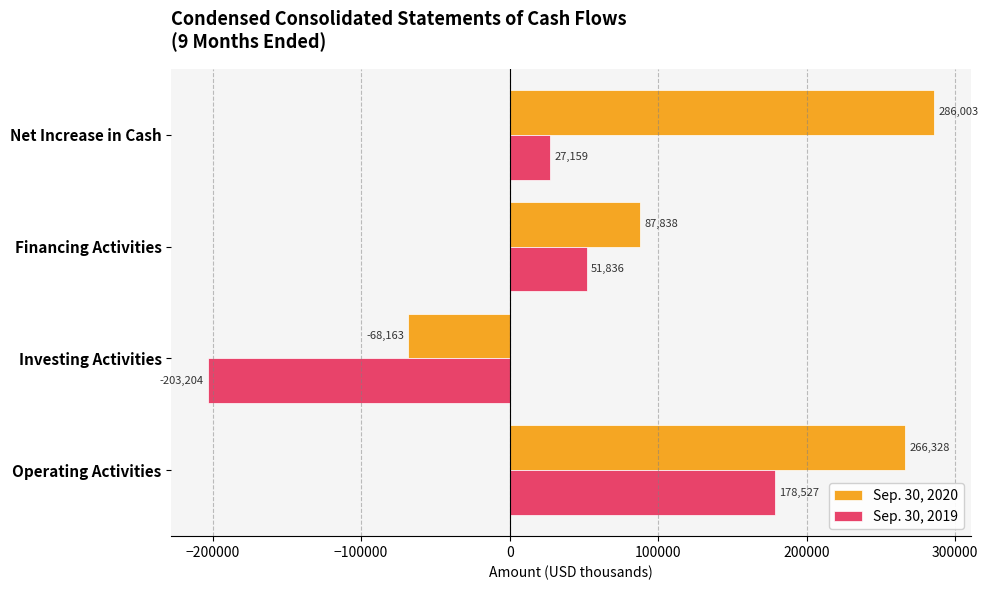

True or false: Sep. 30, 2019 has a value of 28923 at Financing Activities.

False